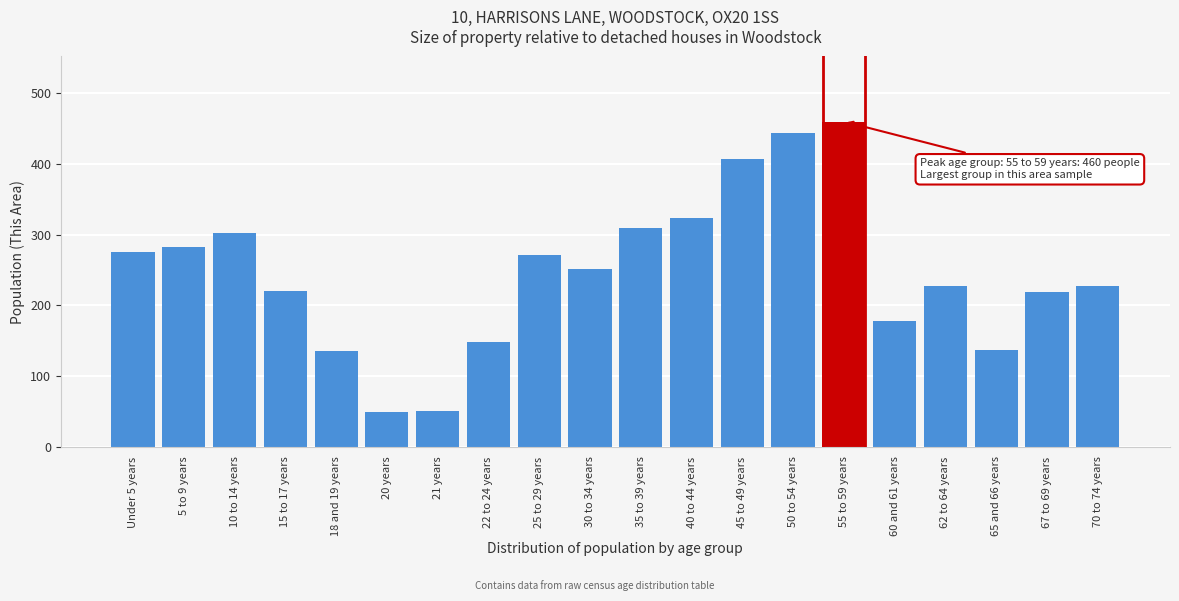

What is the change in value from 30 to 34 years to 62 to 64 years?

-24